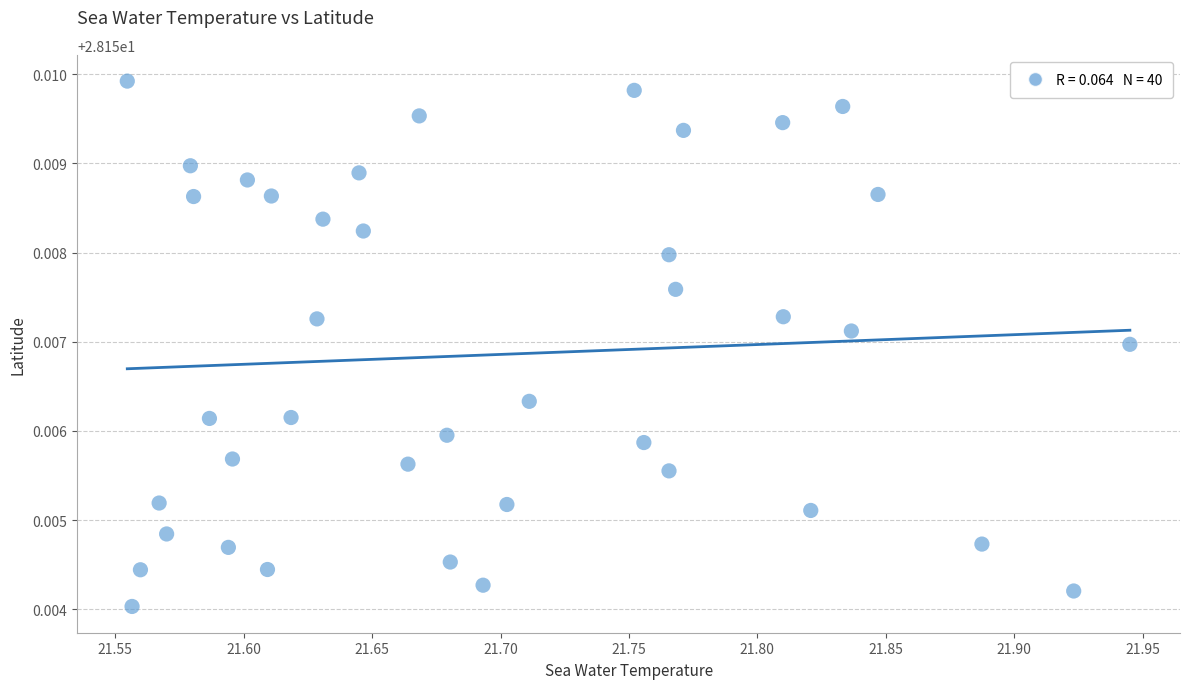

What is the range of X values (max minus min)?

0.4